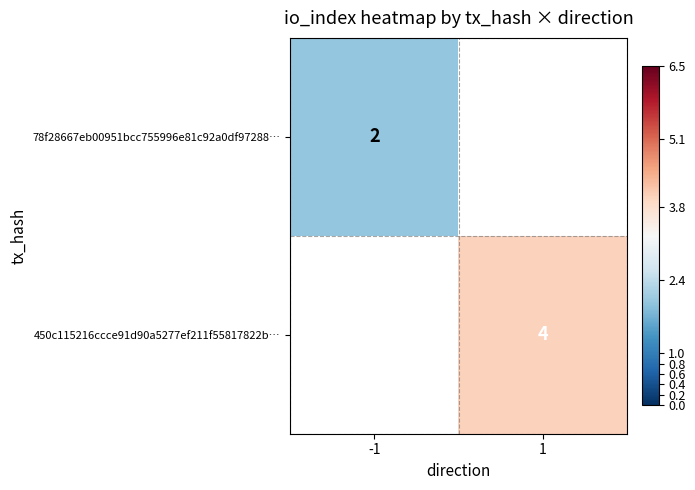

Is it true that 450c115216ccce91d90a5277ef211f55817822b… equals 4 at 1?

True